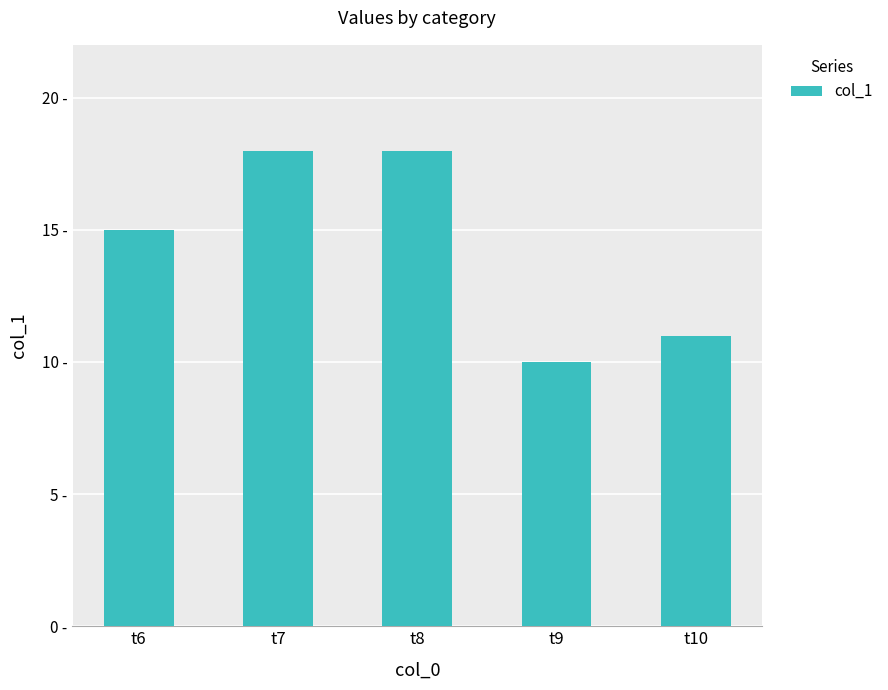

Does the chart contain stacked bars?

No